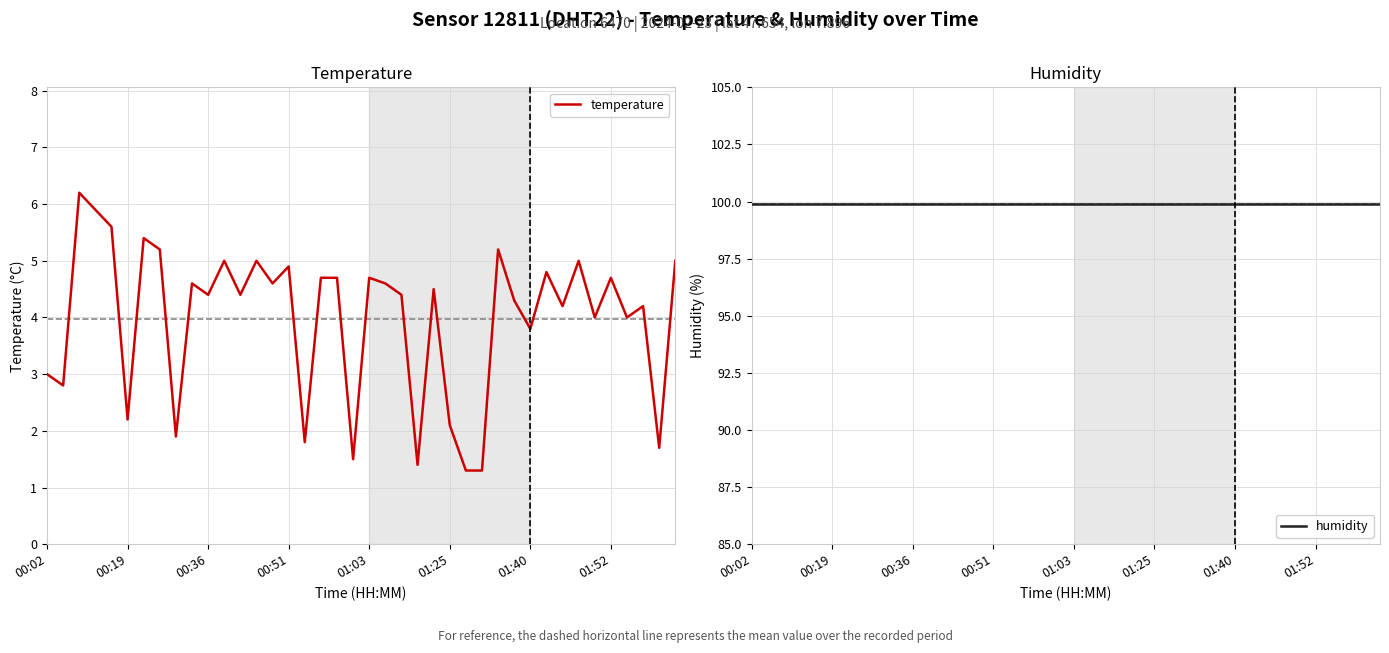

Is it true that temperature equals 4.4 at 00:36?

True